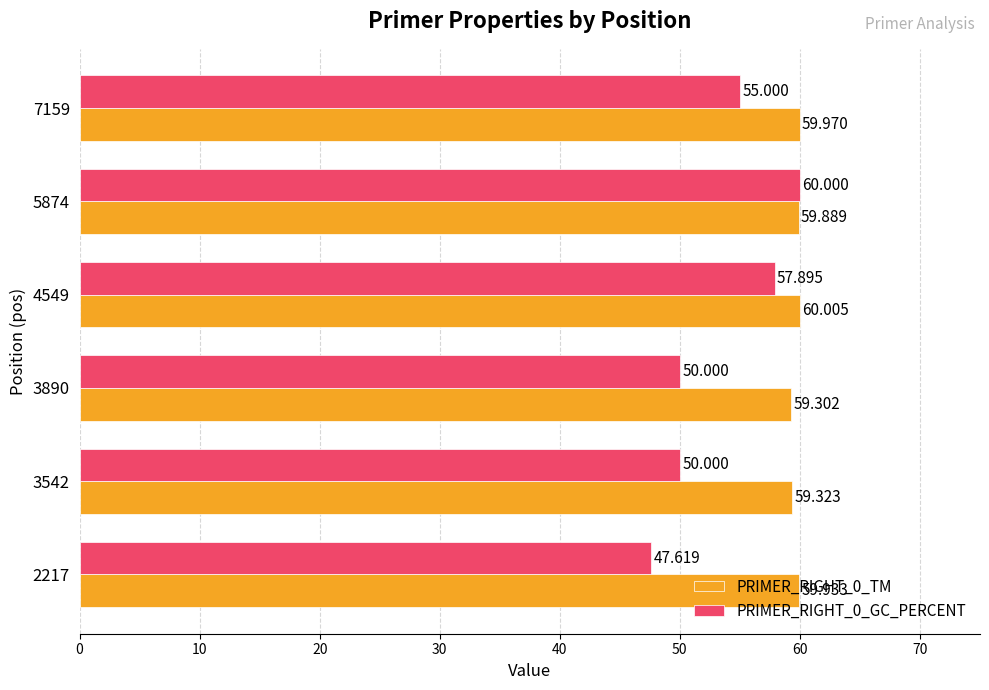

How many data points does each series have?

6